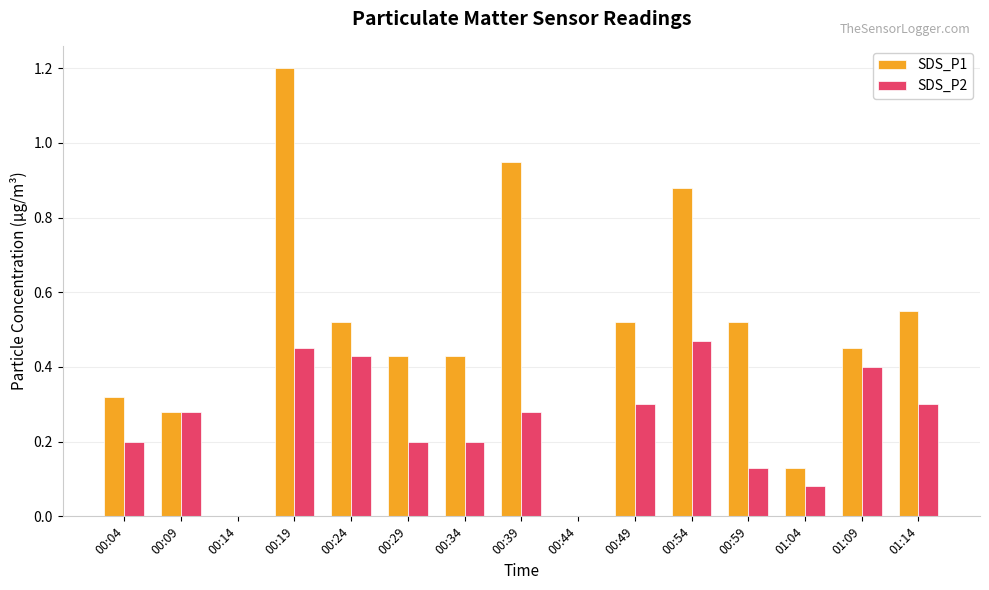

How many SDS_P2 values are between 0 and 1?

15